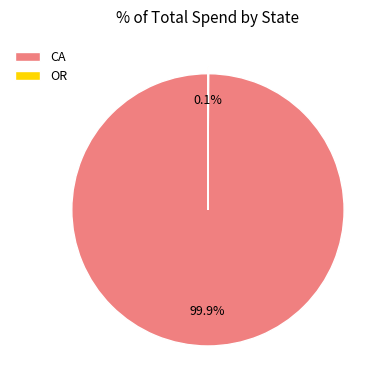

Which slice is the largest?

CA